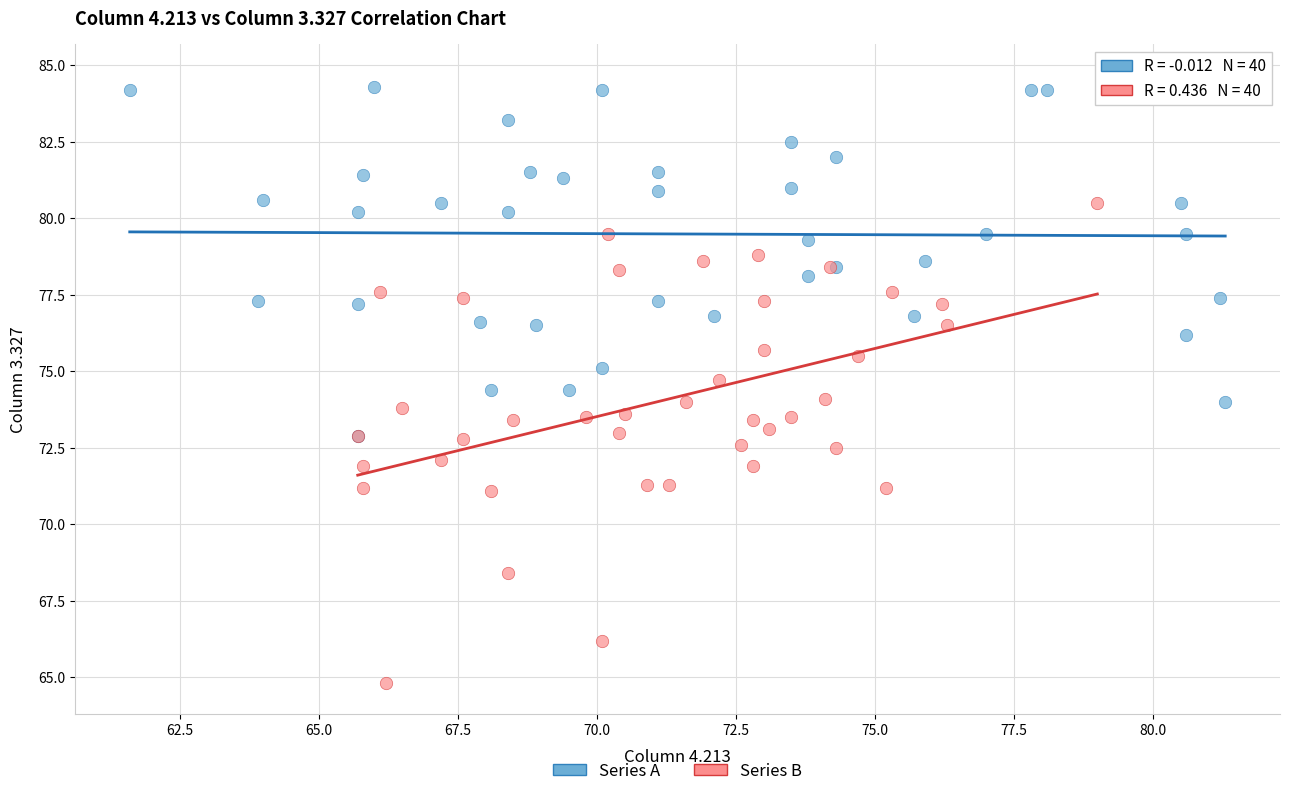

What are all the series names shown in the legend?

Series A, Series B